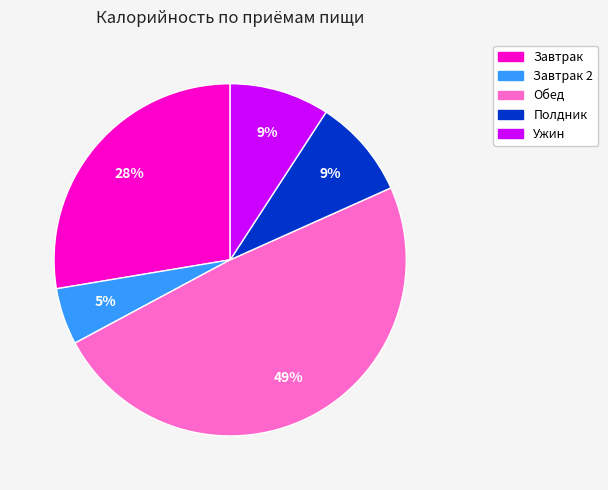

To the nearest percent, what is the average slice percentage?

20%